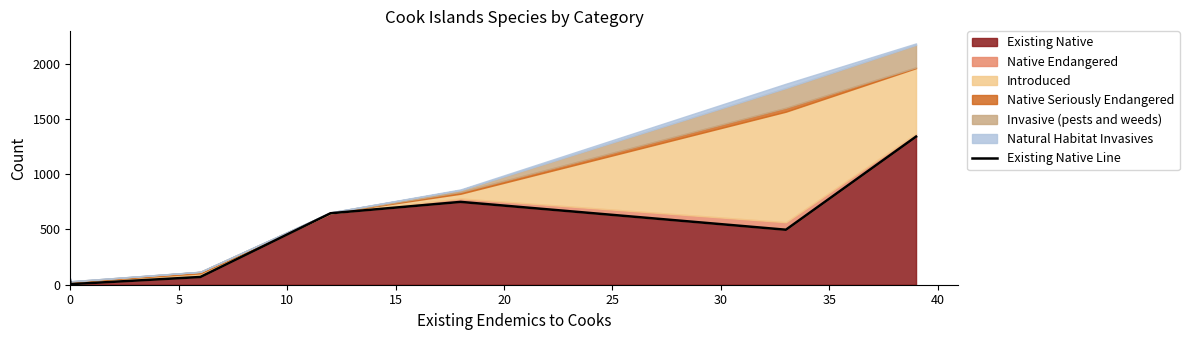

What is the sum of the values at 20 and 15?

1397